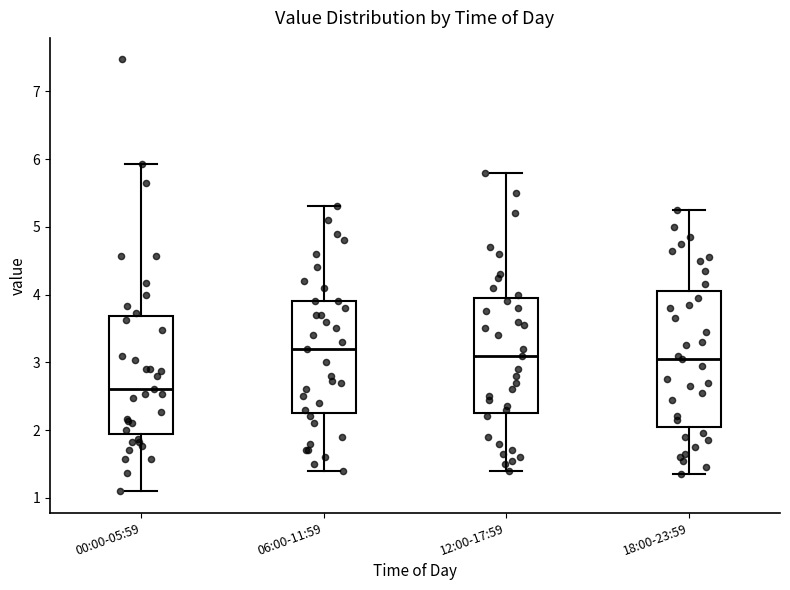

Comparing the boxes themselves (not the whiskers), which one is the tallest?

18:00-23:59